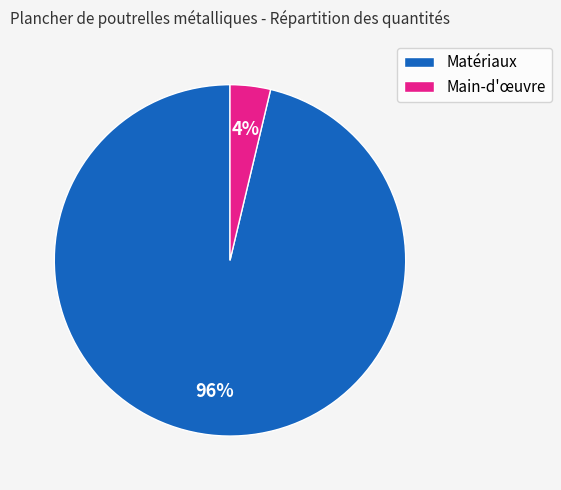

Between Main-d'œuvre and Matériaux, which is larger?

Matériaux